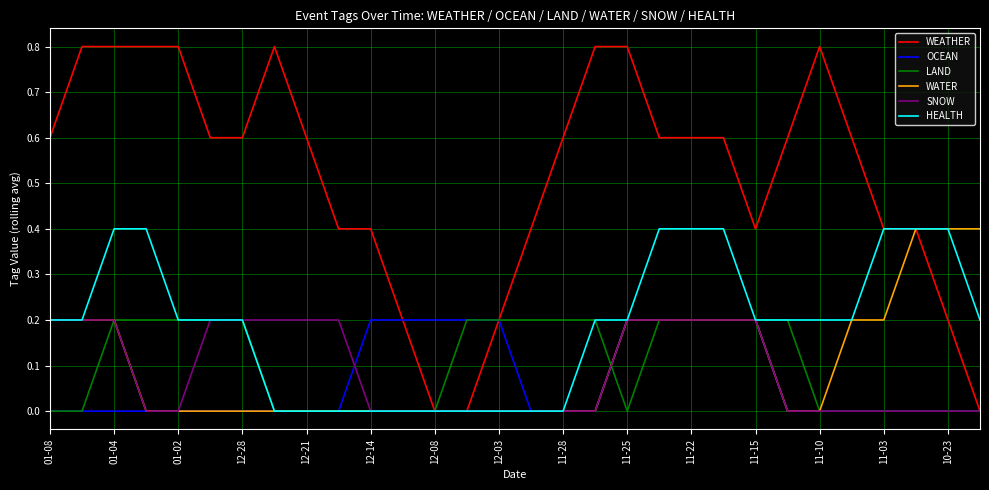

Which series has the widest spread of values?

WEATHER